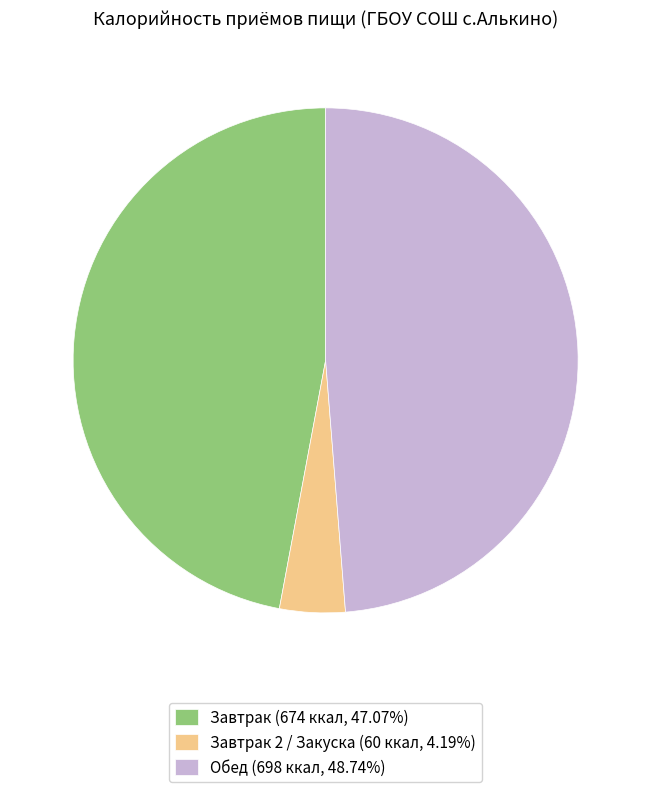

Do Завтрак (674 ккал, 47.07%) and Завтрак 2 / Закуска (60 ккал, 4.19%) together represent more than half of the pie?

Yes